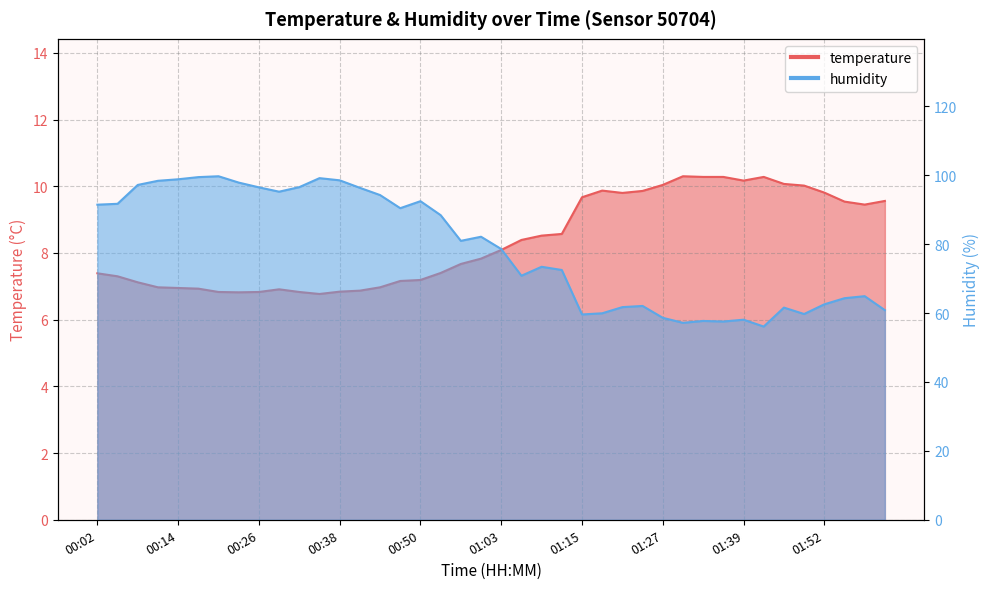

What position from the right is 00:23?

33